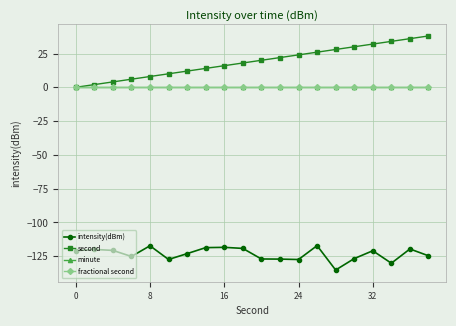

What is the greatest value displayed?

38.0